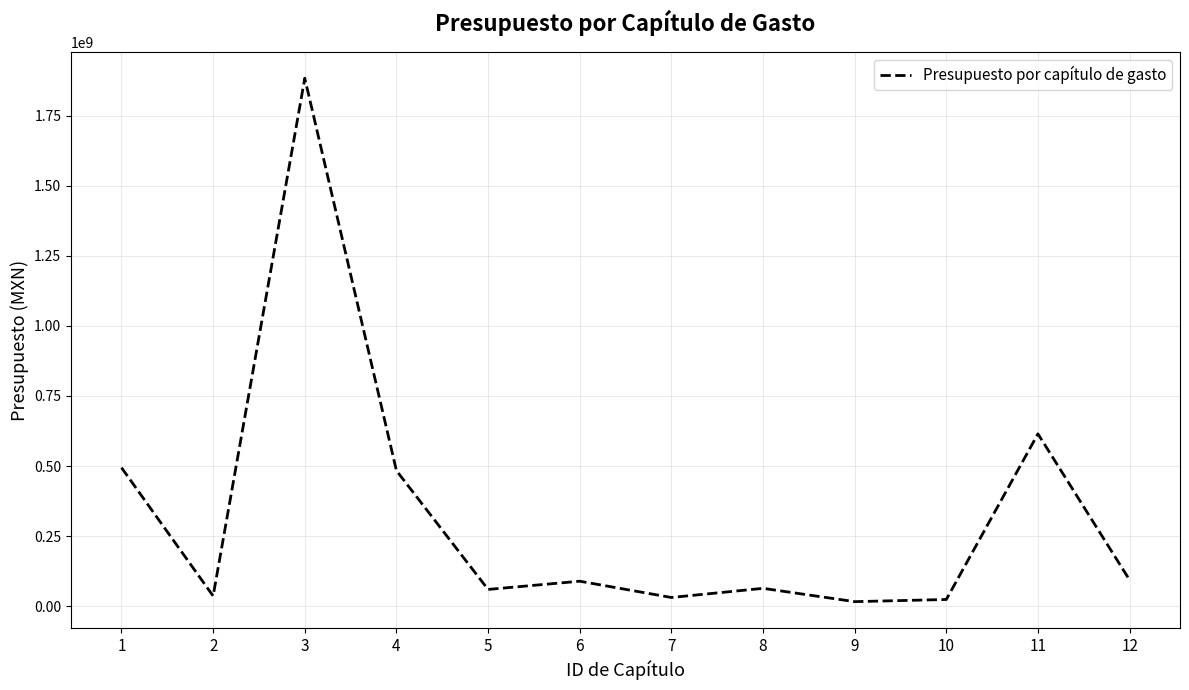

Is it true that the value at 3 is 498425673?

False